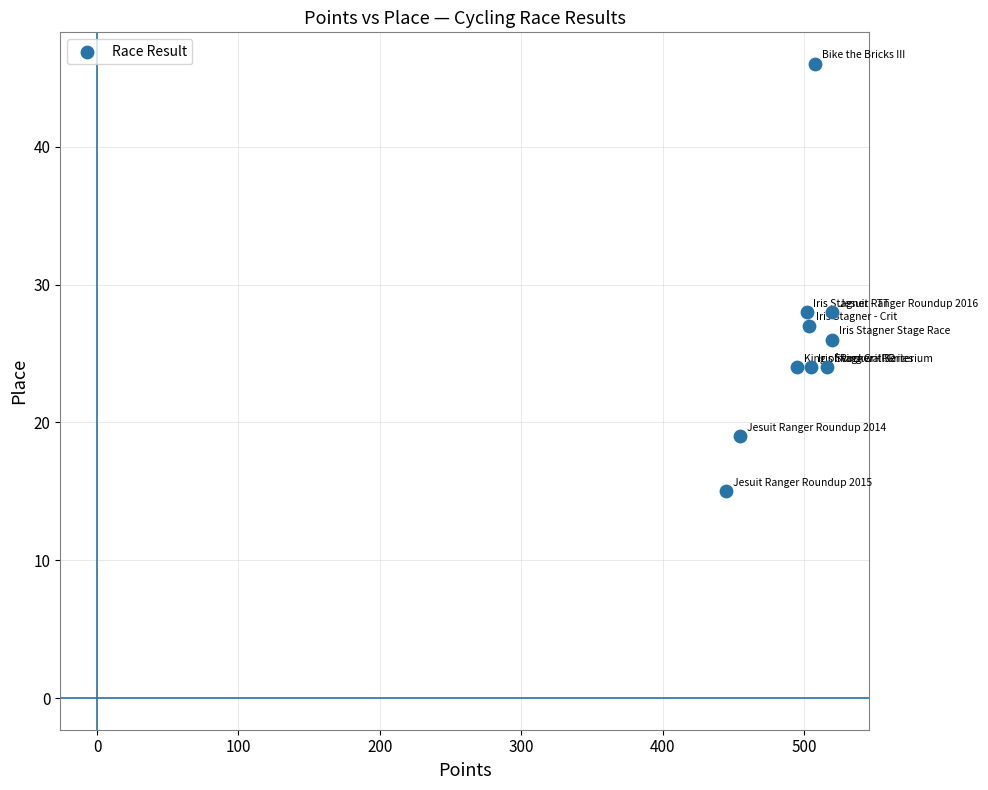

What is the range of Y values (max minus min)?

31